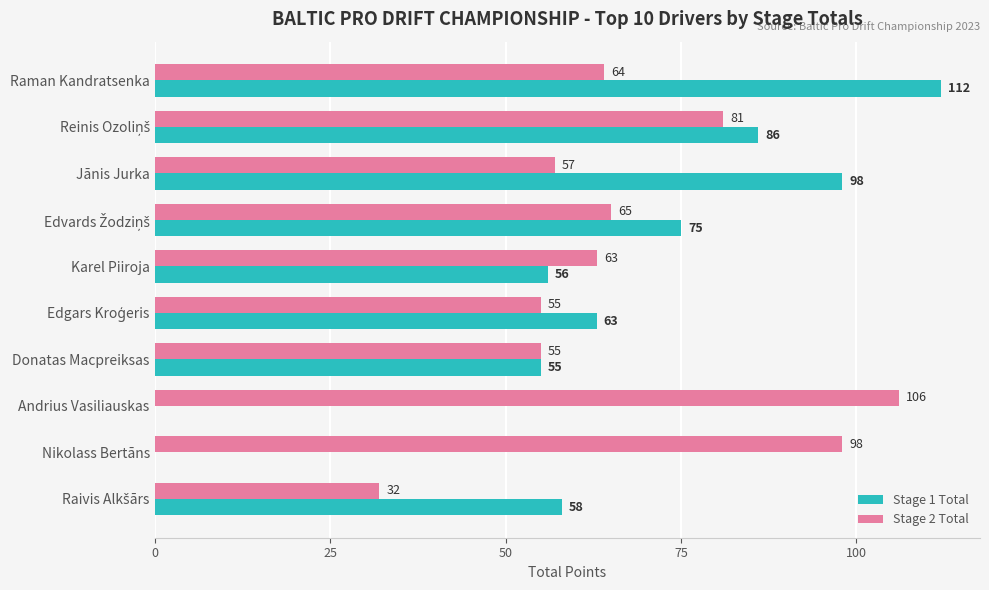

The value of Stage 2 Total at Raman Kandratsenka is 31. True or false?

False